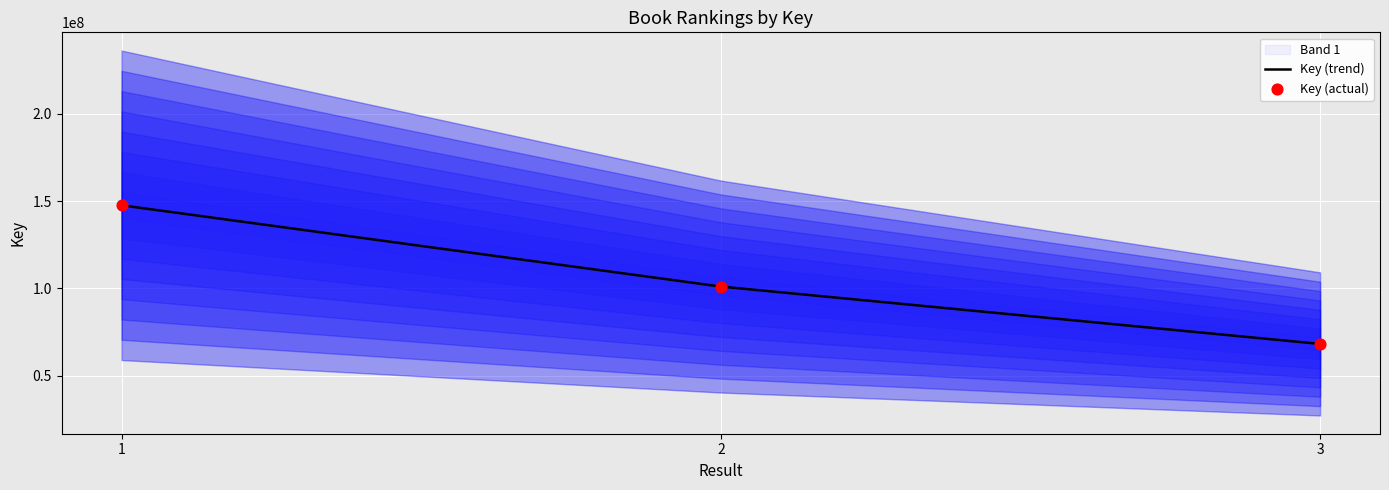

Approximately how many times larger is the value at 2 compared to 1?

0.7